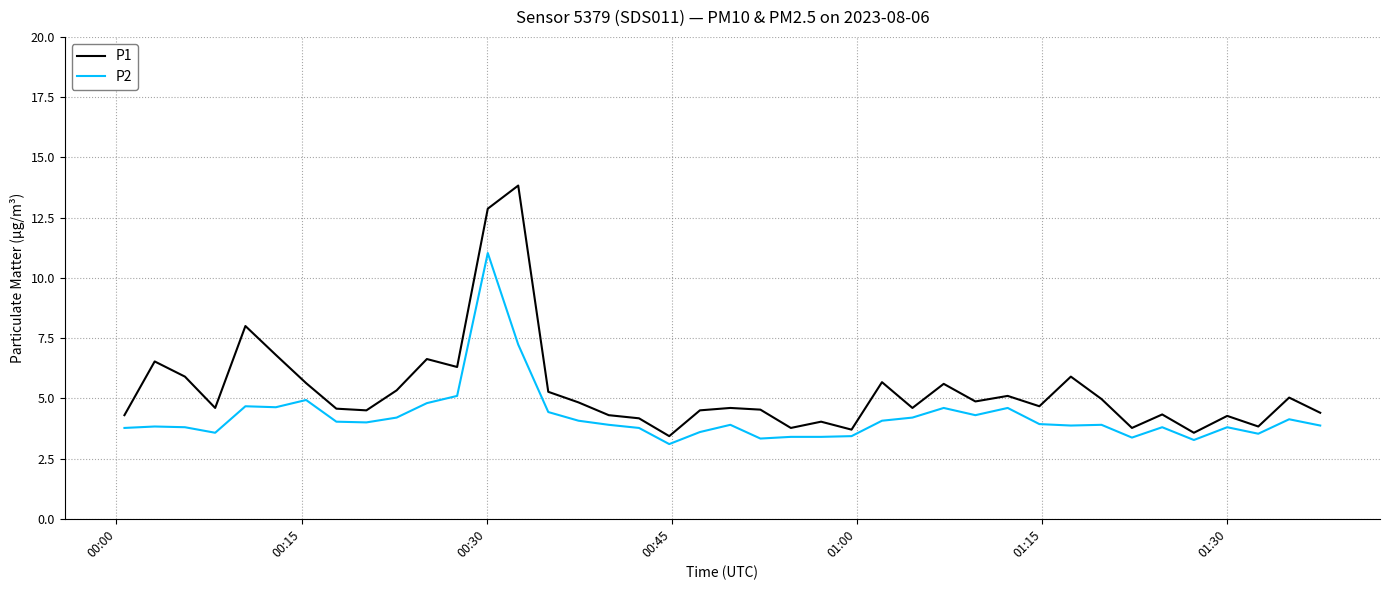

Rank the series by their average value, from highest to lowest.

P1, P2